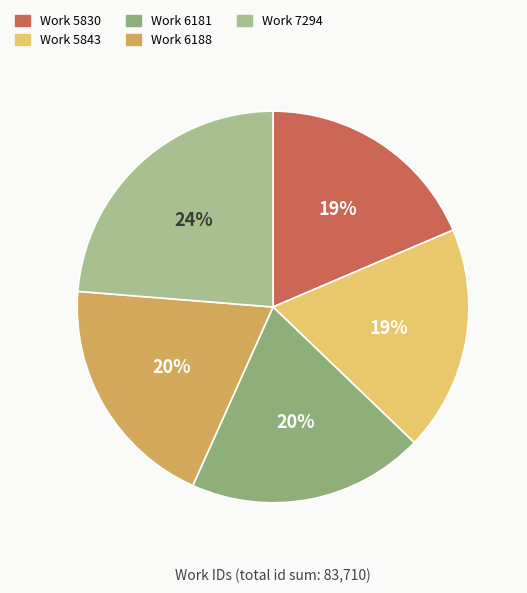

How many slices are in this pie chart?

5